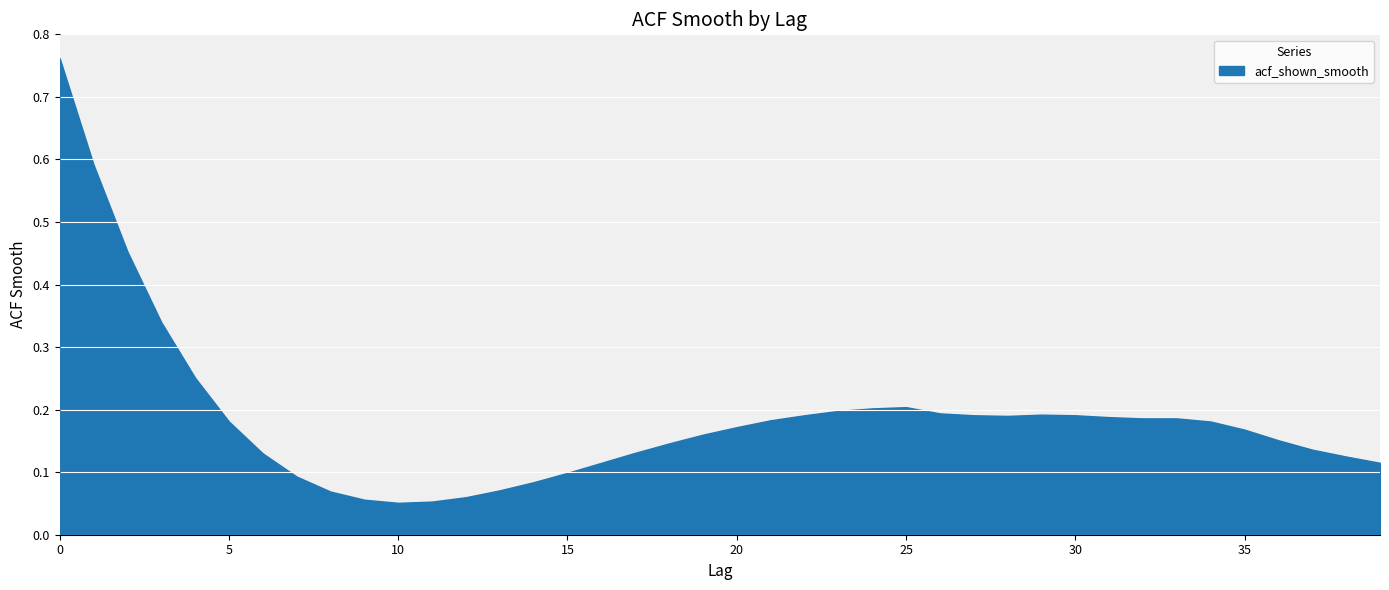

Is it true that the value at 10 is 0.1?

False